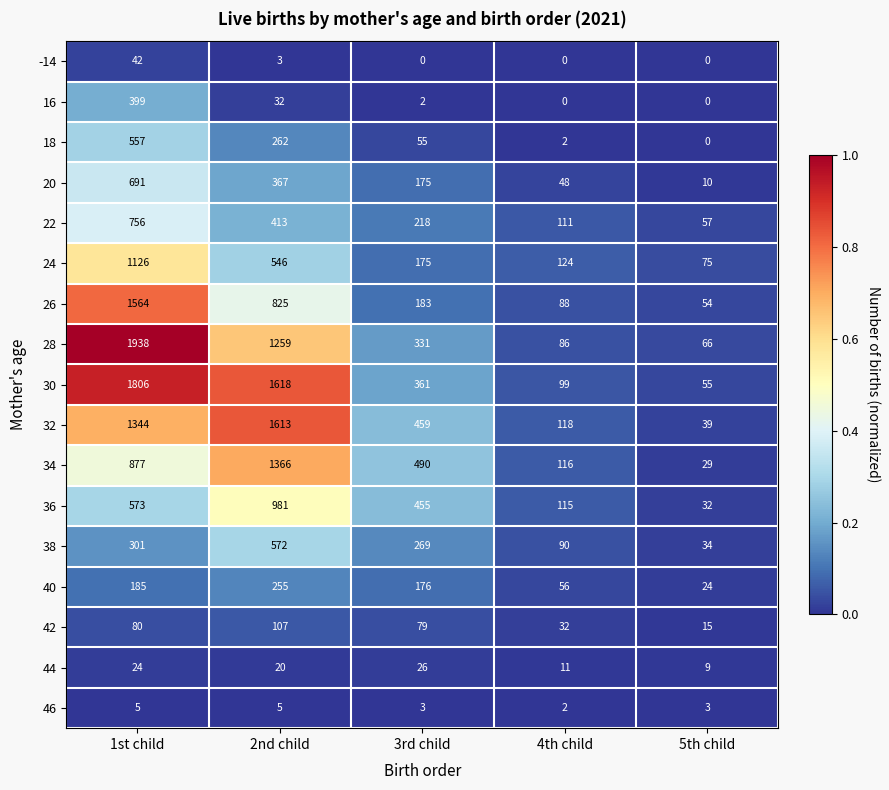

Is it true that 32 equals 1613 at 2nd child?

True